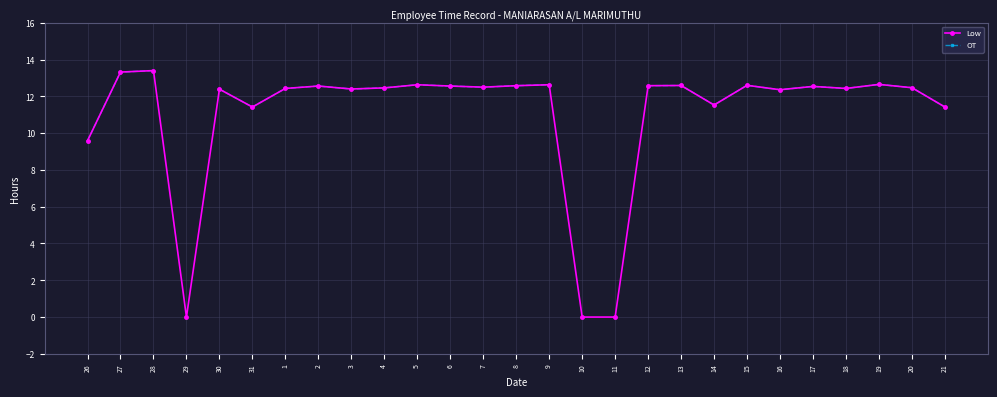

What is the difference between the maximum and second lowest values in the OT series?

1.2